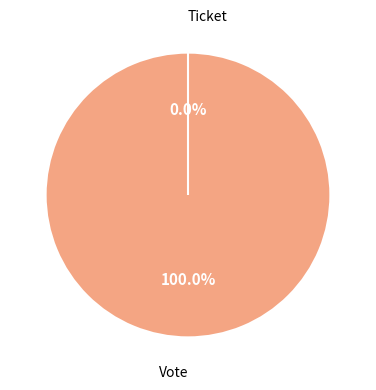

Is it true that Vote is 93% of the pie?

False